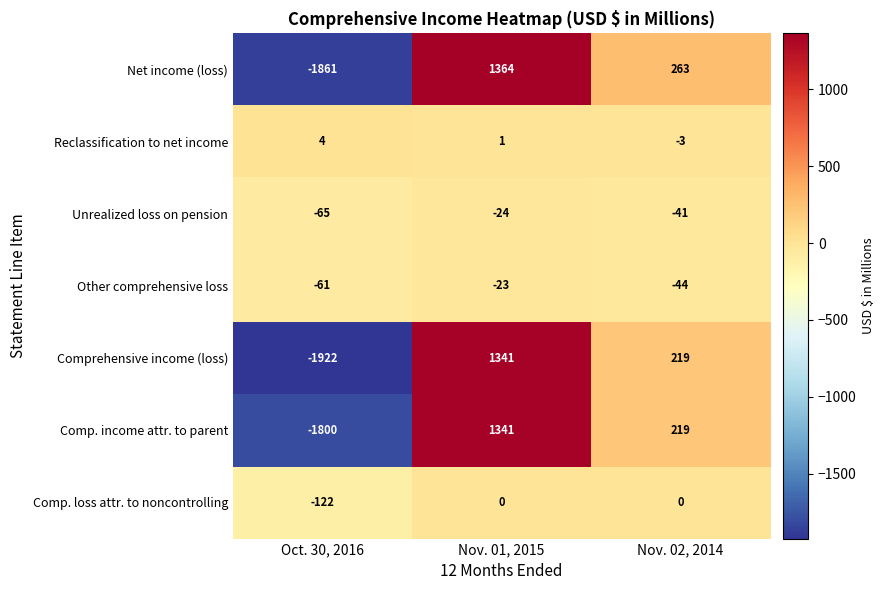

Which category has the lowest value in the Comprehensive income (loss) series?

Oct. 30, 2016